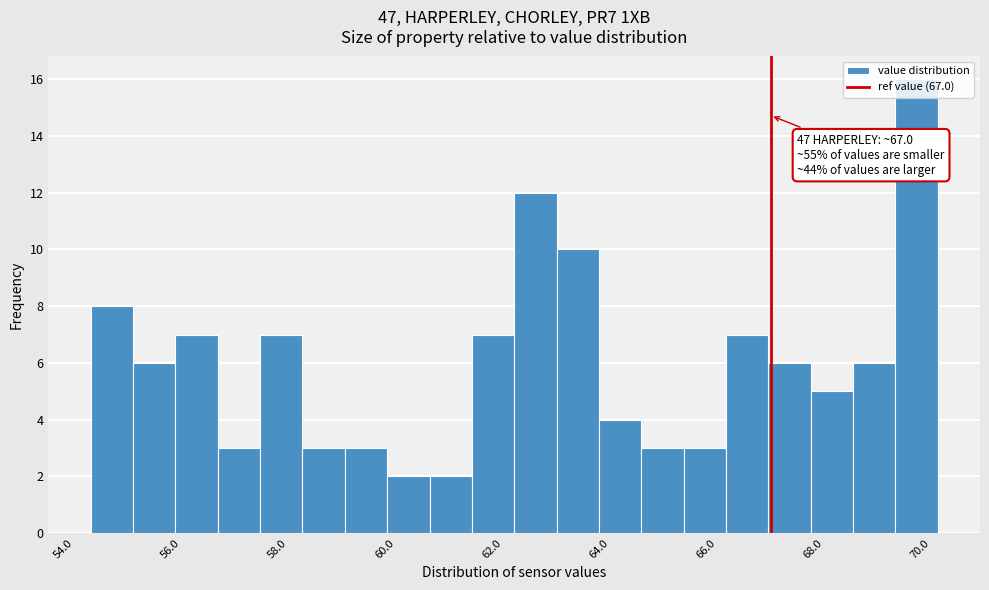

Read against the x-axis, roughly where is the centre of the tallest bar?

69.8